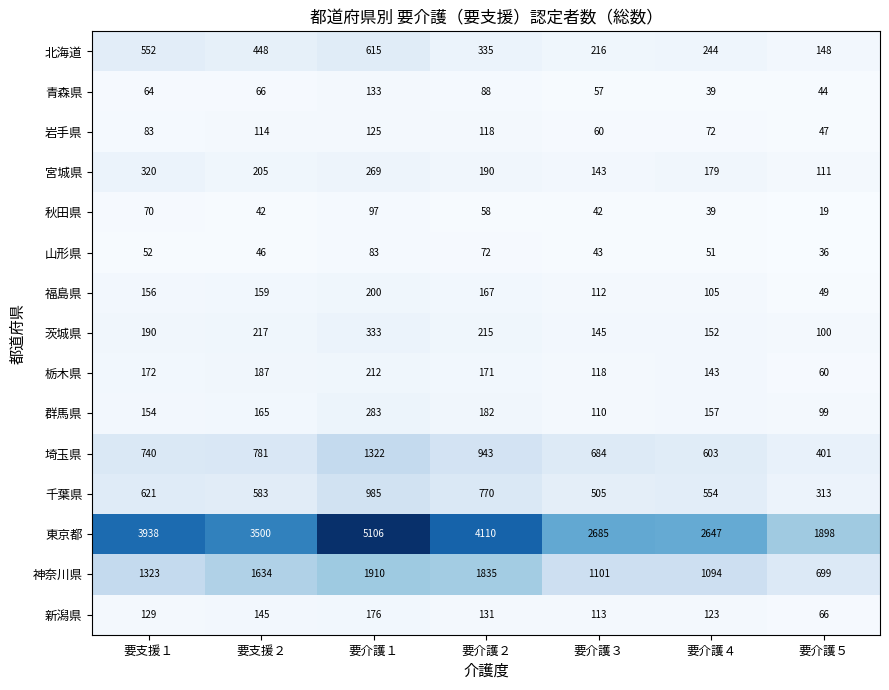

What is the difference between the highest and lowest values at 要介護４?

2608